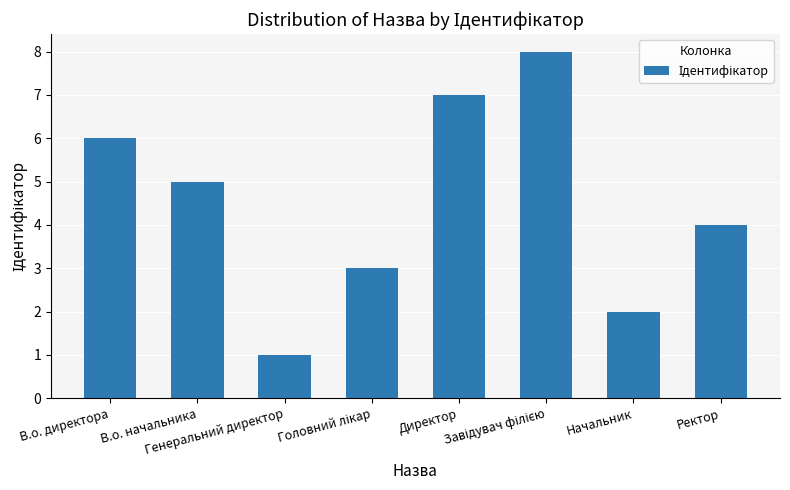

The chart shows a value of 2 at Начальник. True or false?

True